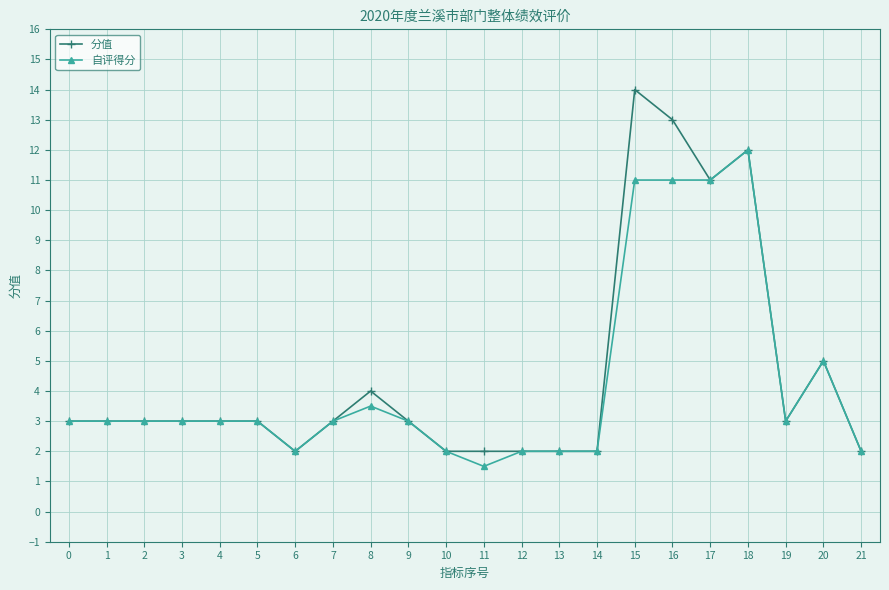

Which series has the widest spread of values?

分值